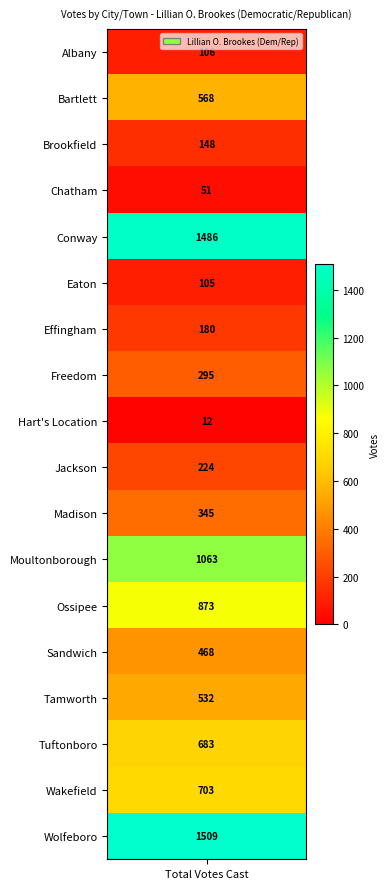

What is the sum of all values?

9351